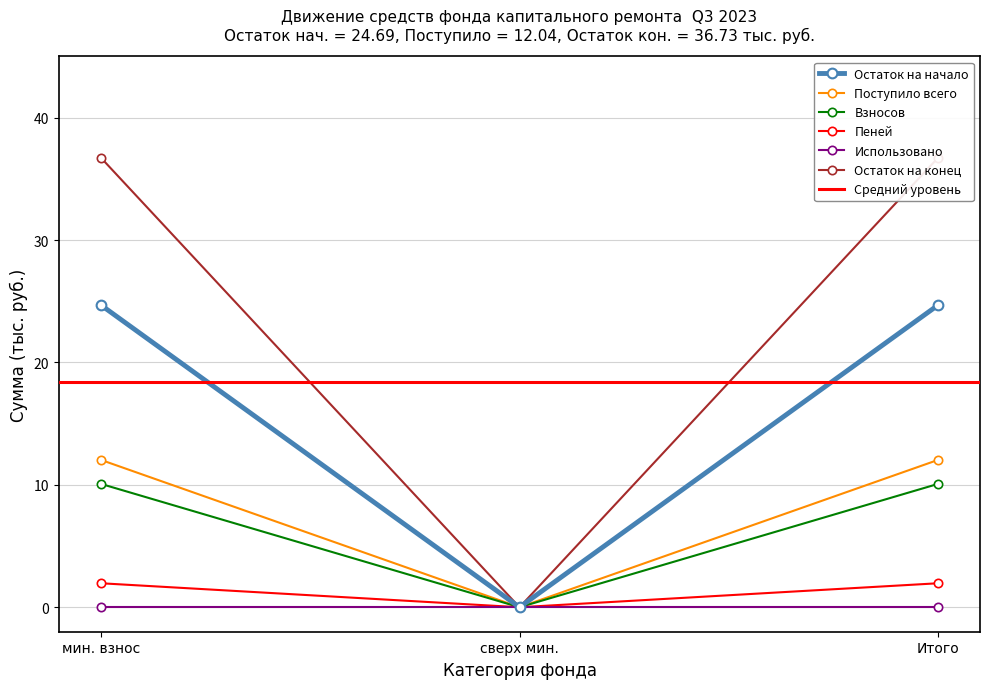

Which series has the widest spread of values?

Остаток на конец